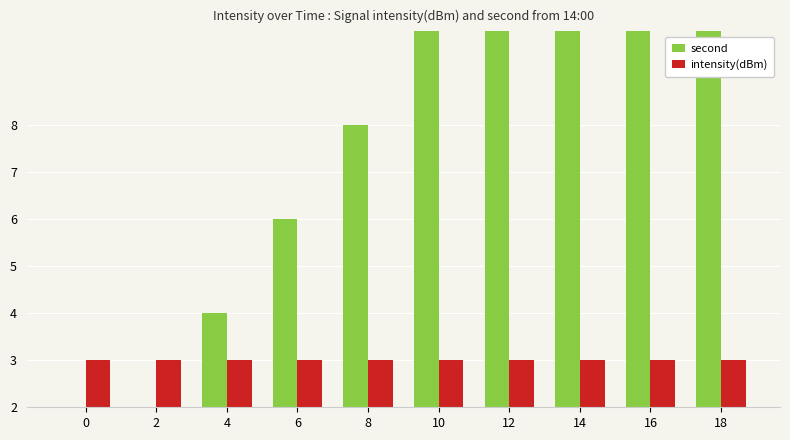

Where is second nearest to the value 9?

8